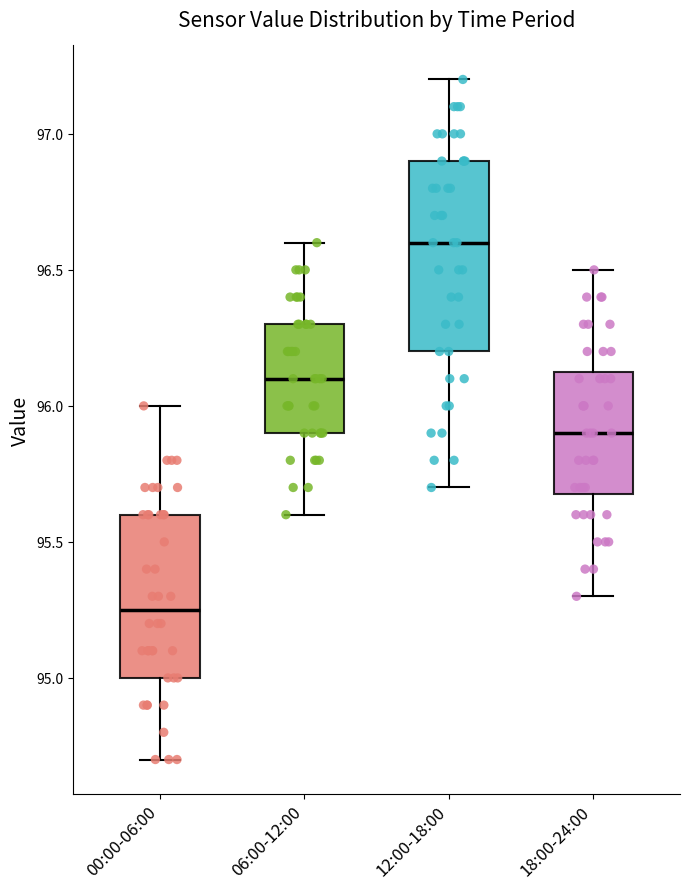

Which box has the lowest median line?

00:00-06:00